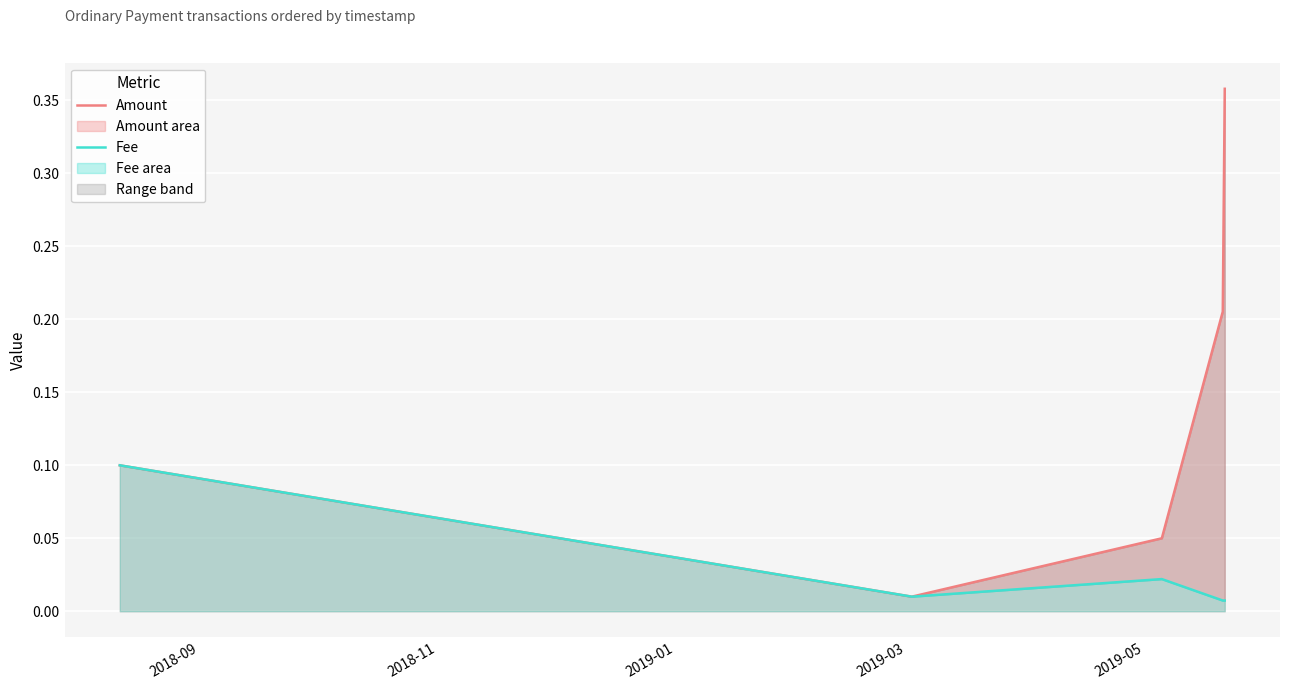

True or false: Amount and Fee cross at least once.

False